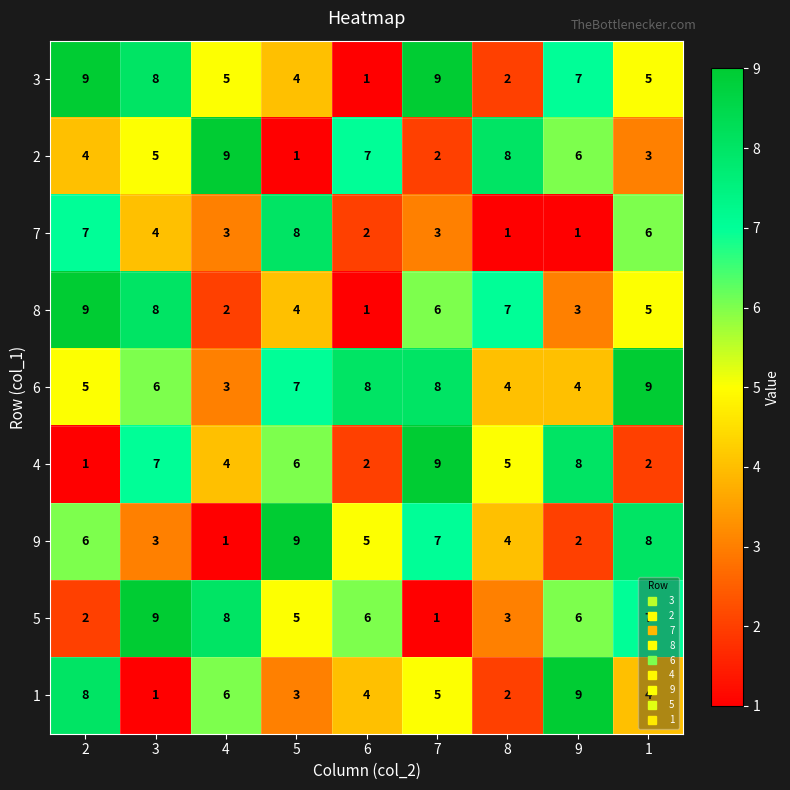

True or false: 7 has a value of 1 at 9.

True